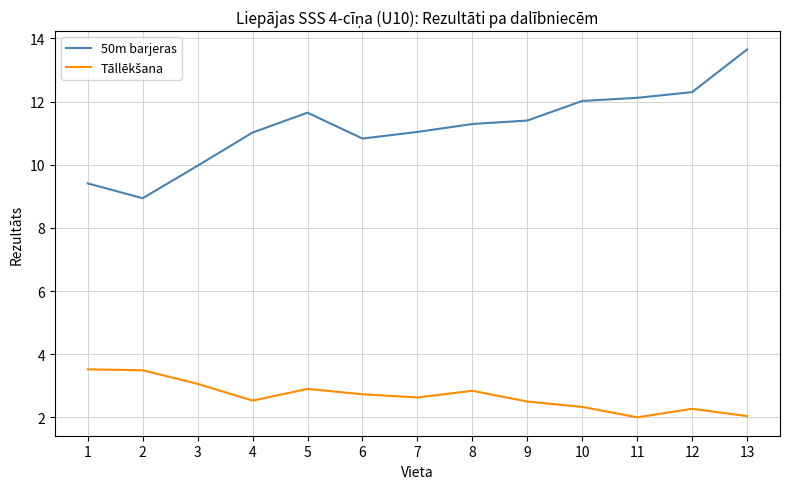

At which category is the sum across all series the highest?

13